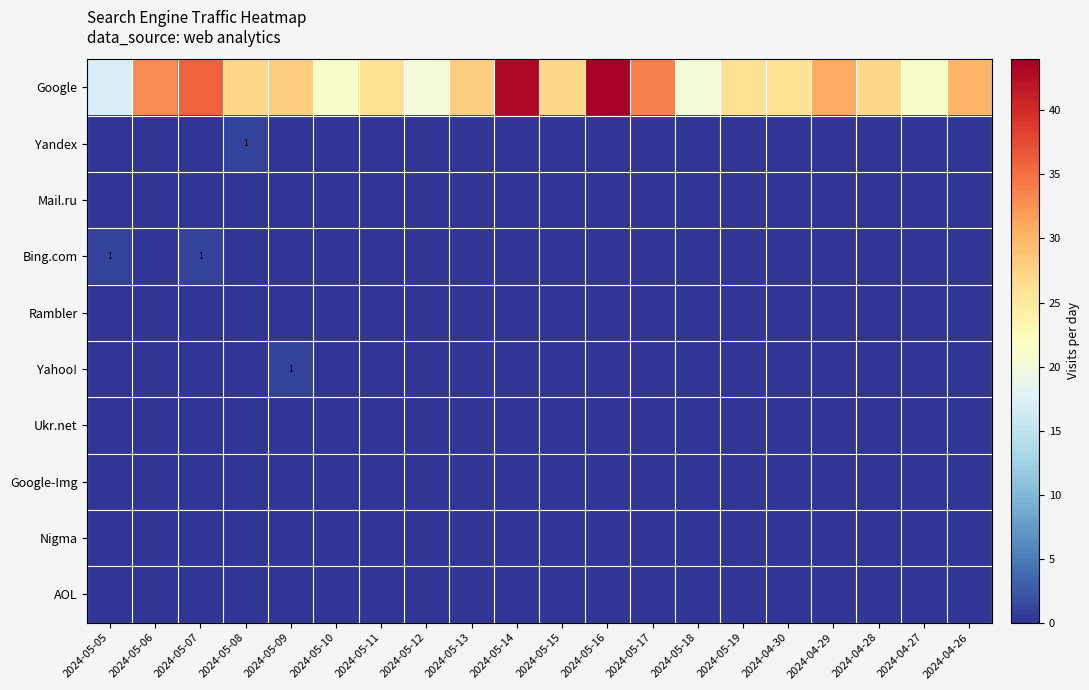

What is the minimum value for Google?

17